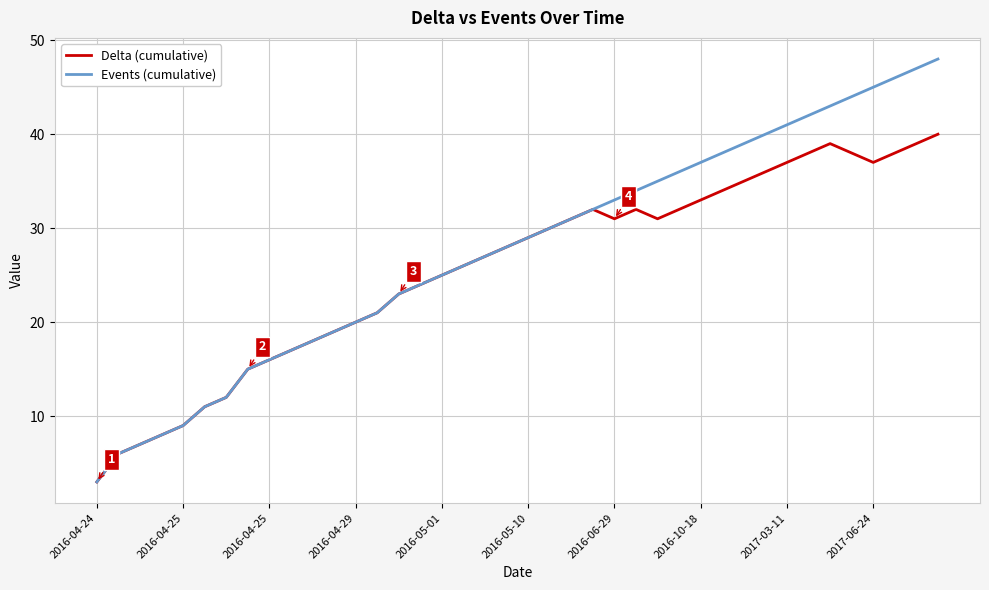

What is the minimum value for Events (cumulative)?

3